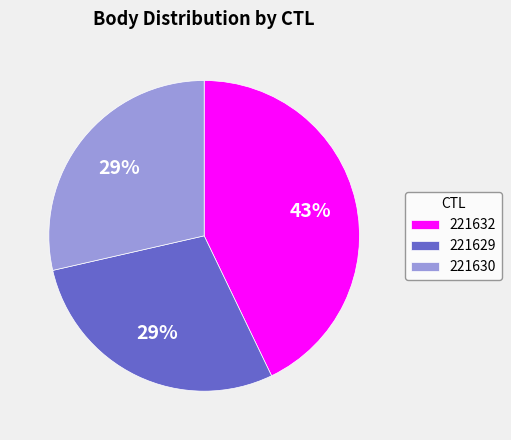

To the nearest percent, what percentage of the pie is 221632?

43%